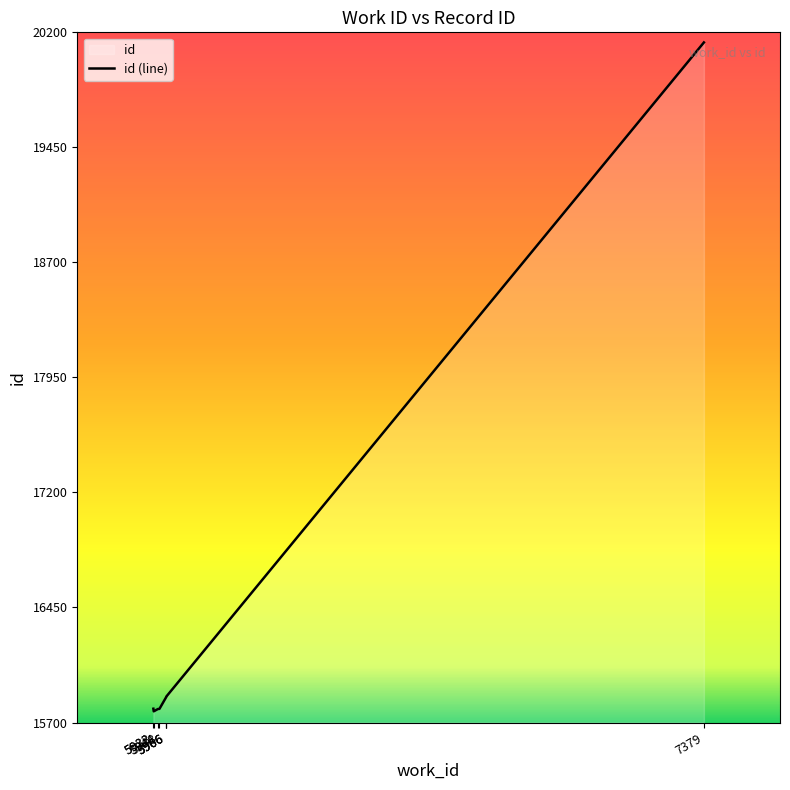

What is the minimum value shown in the chart?

15773